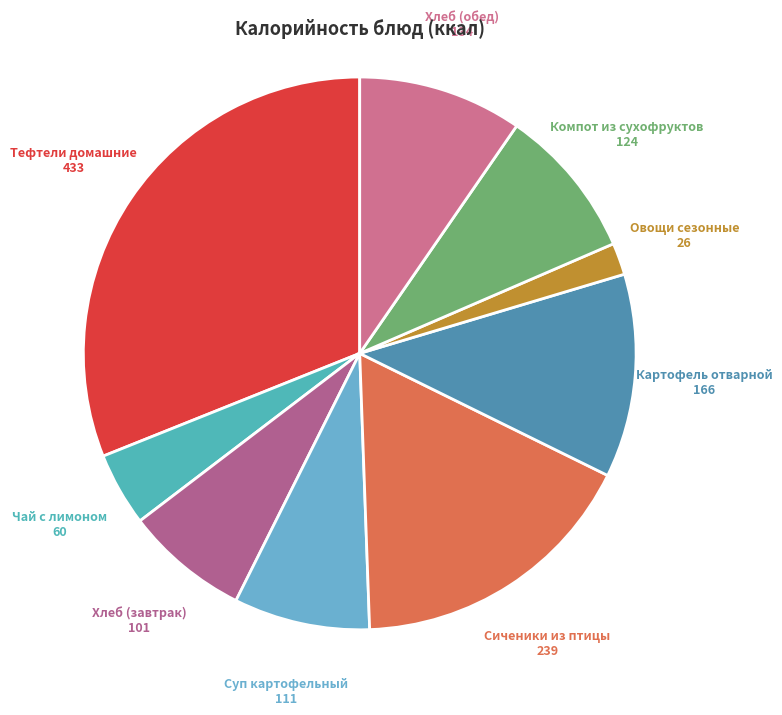

Does Компот из сухофруктов represent more than half of the total?

No